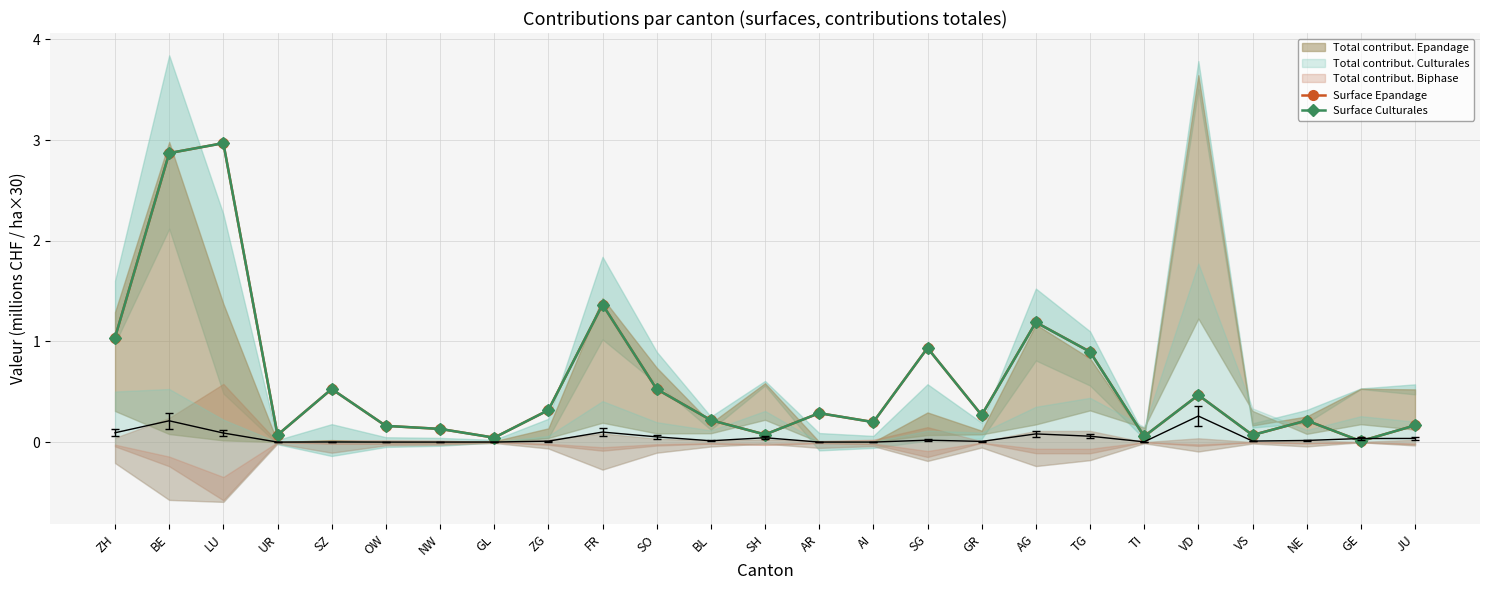

How many interior local valleys does the Surface Culturales series have?

8